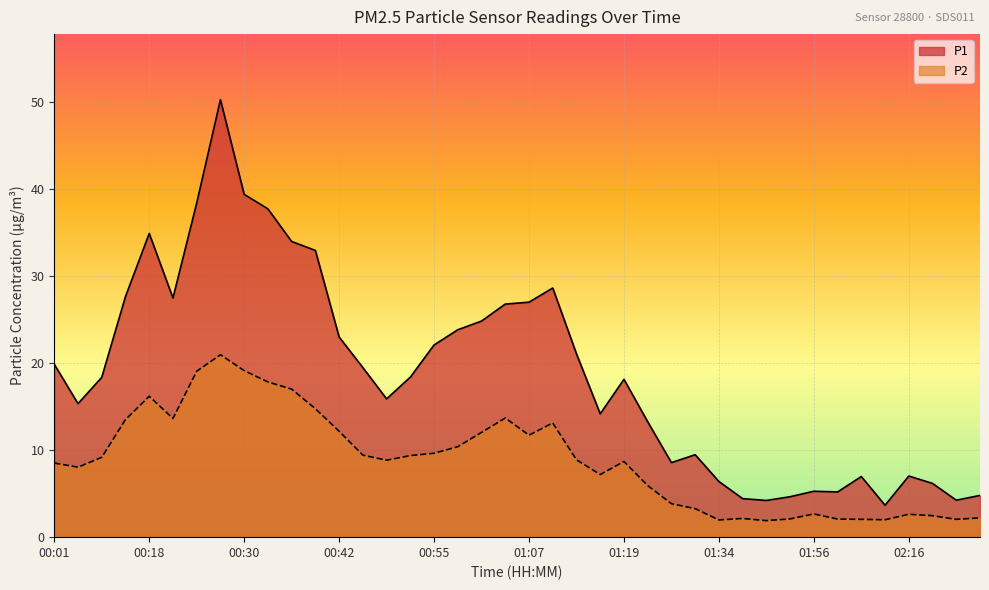

Which series changed the most between 00:27 and 02:03?

P1